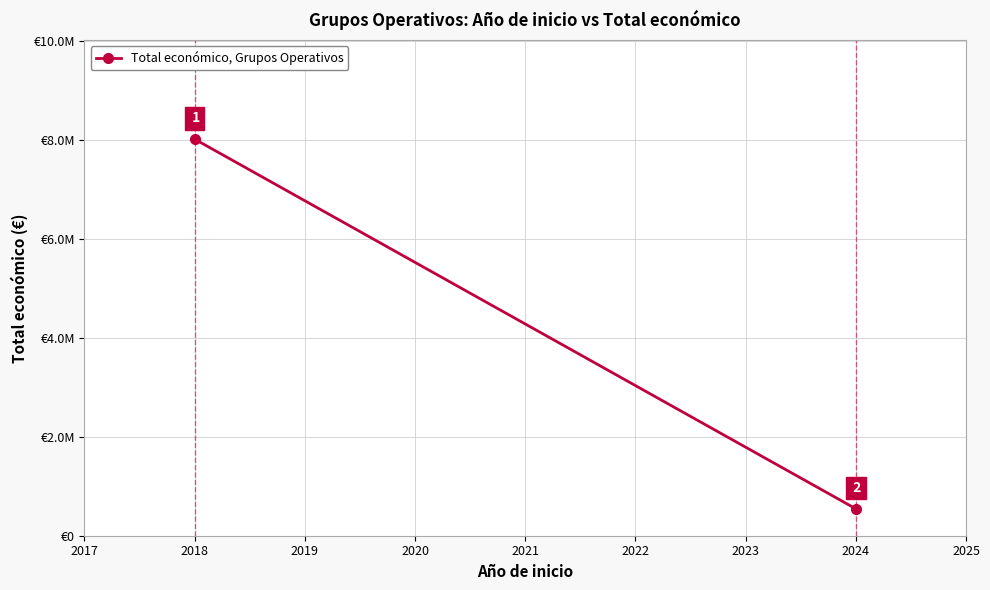

What is the value of the 1st point from the left?

8019468